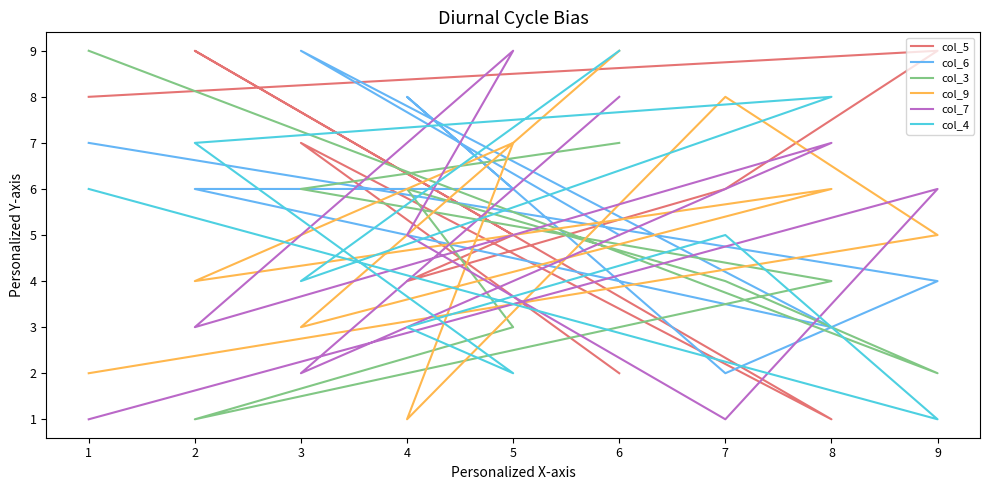

Where is the first local minimum for col_6?

7